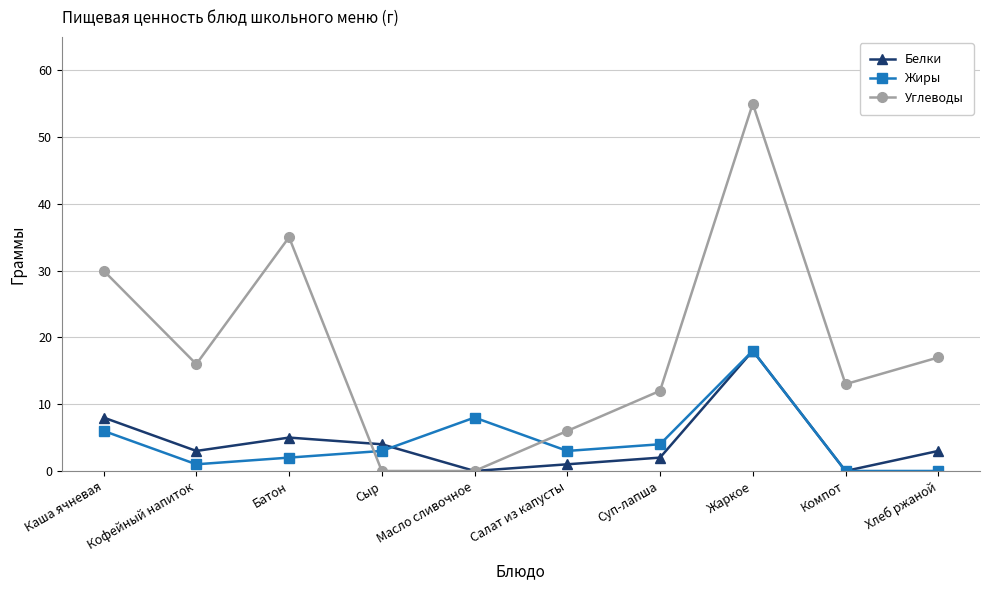

What is the sum of all Углеводы values?

184